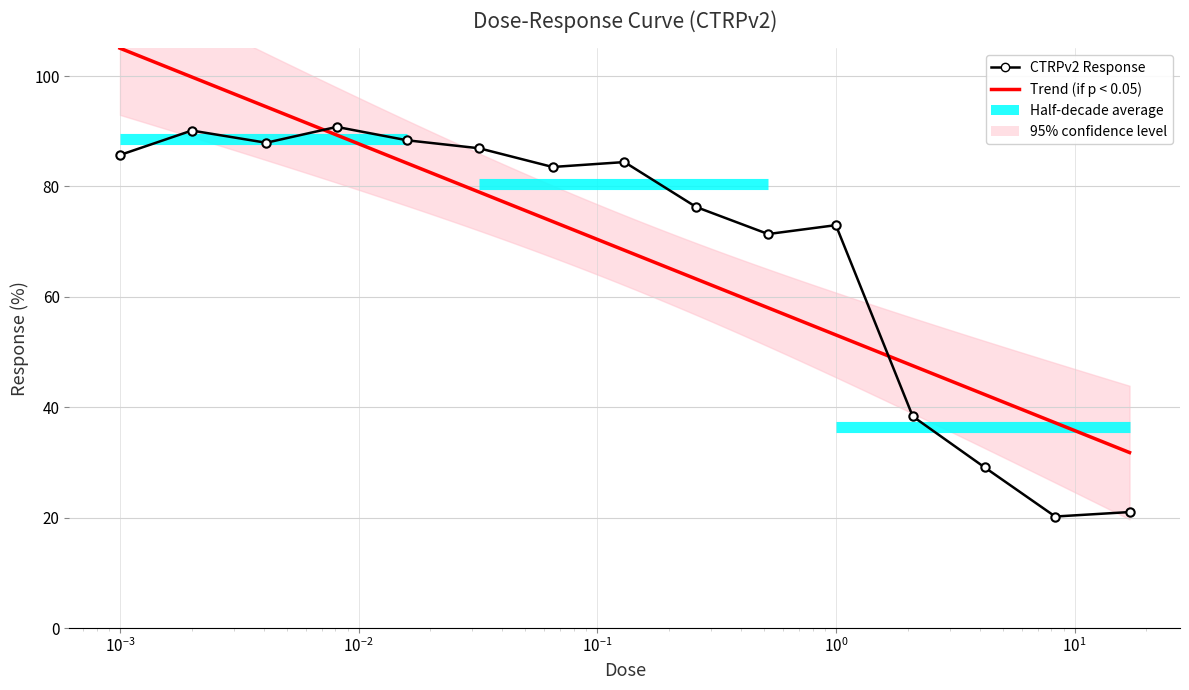

True or false: the data shows 38.3 at 2.1.

True